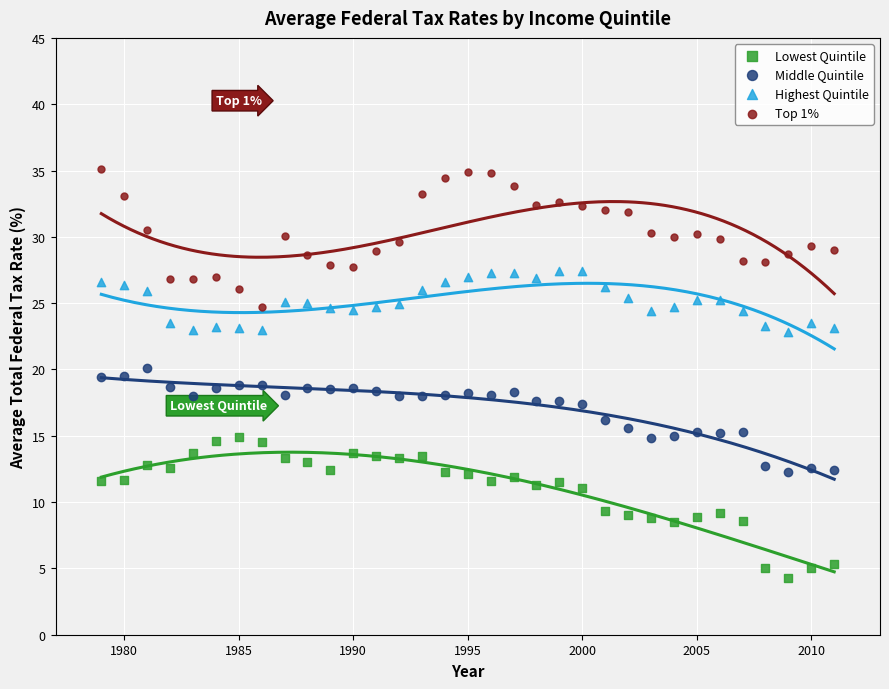

Which series reaches the maximum Y coordinate?

Top 1%